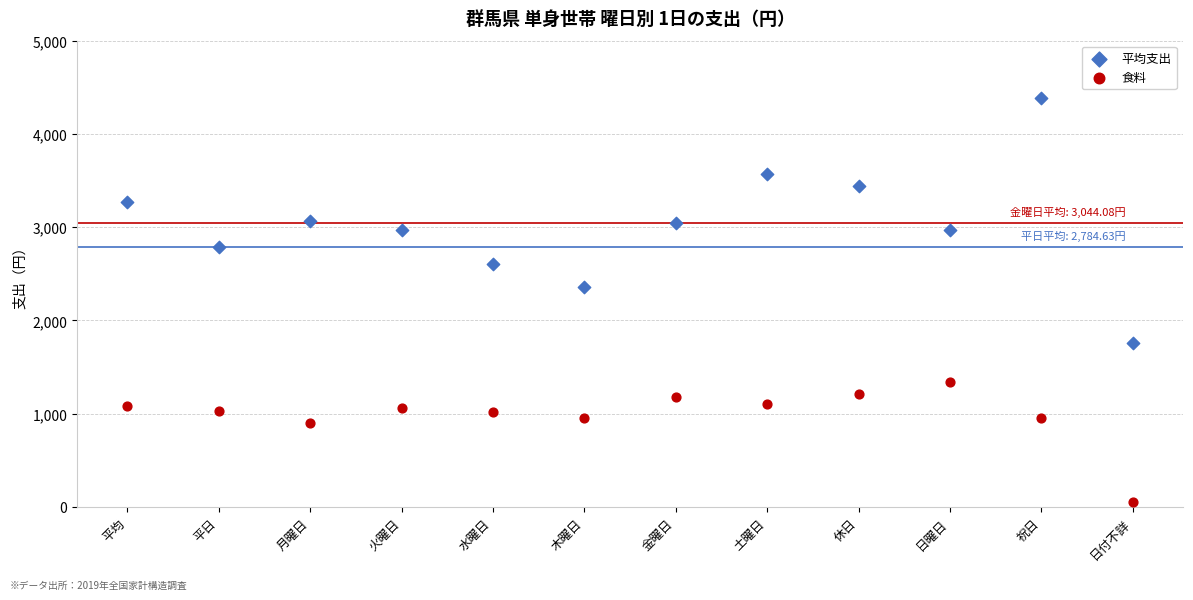

Across all series, what Y value is closest to 2221?

2356.4